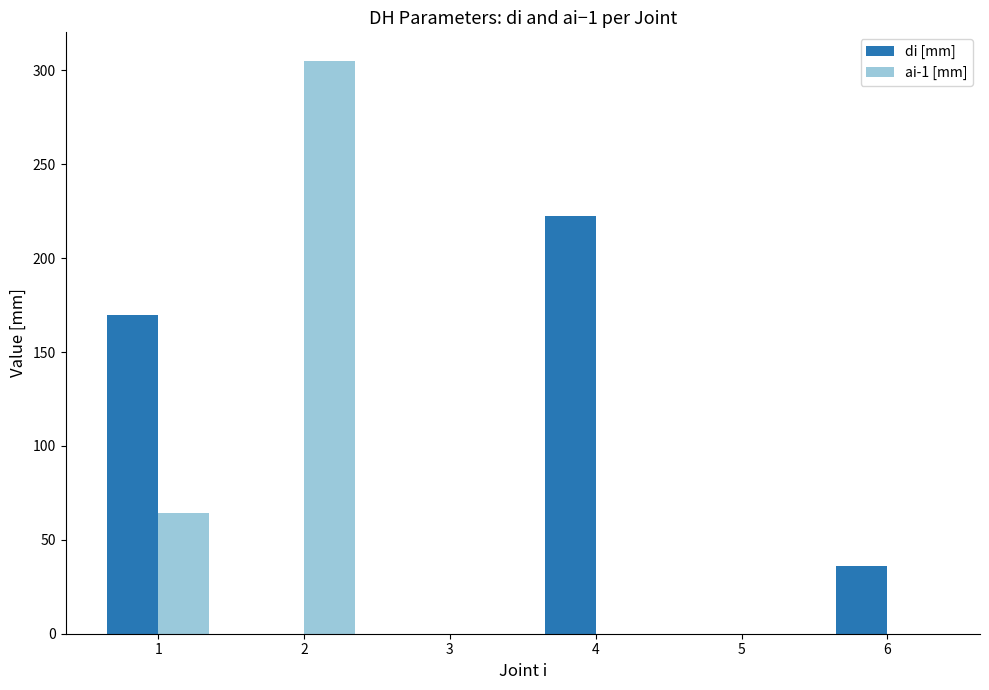

Between 1 and 5, which series saw the biggest shift?

di [mm]